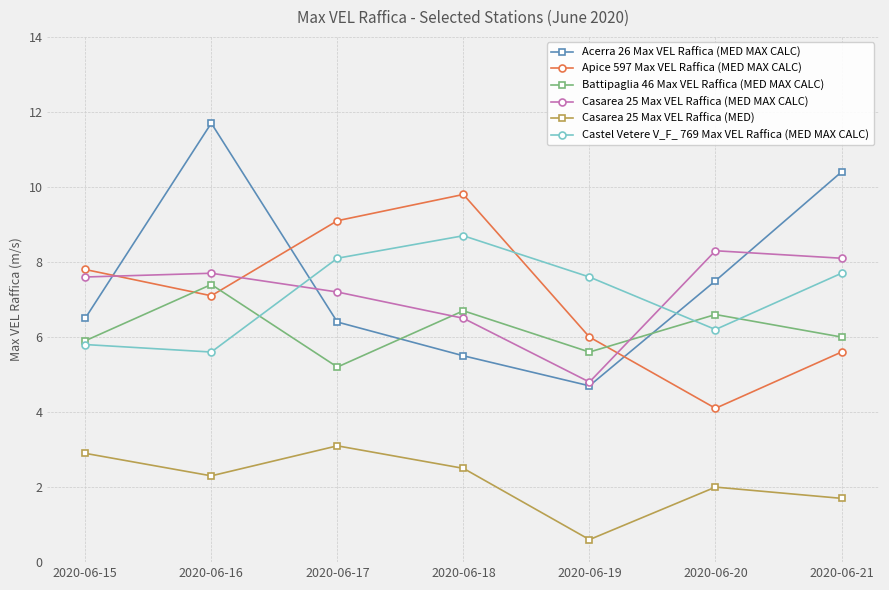

How many interior local valleys does the Apice 597 Max VEL Raffica (MED MAX CALC) series have?

2